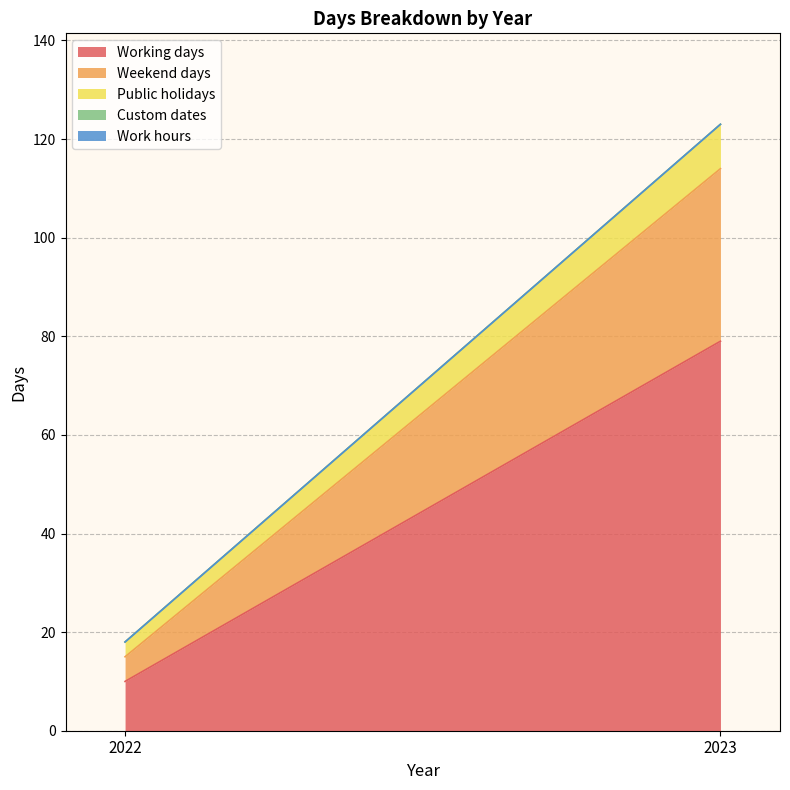

Count the number of categories in the chart.

2